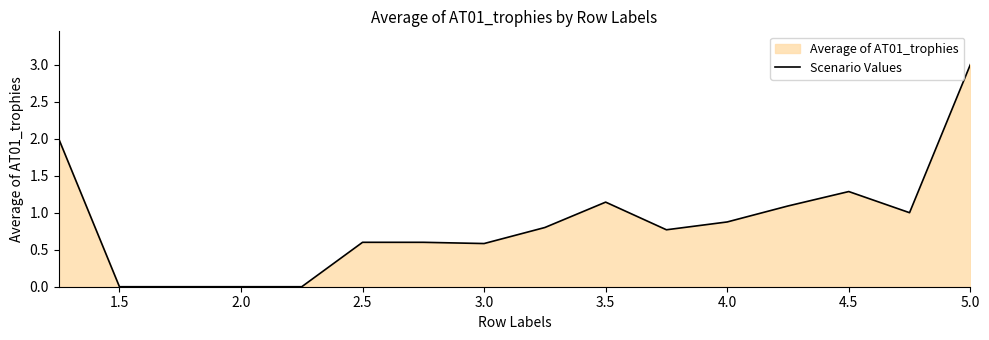

The chart shows a value of 2.3 at 4.5. True or false?

False